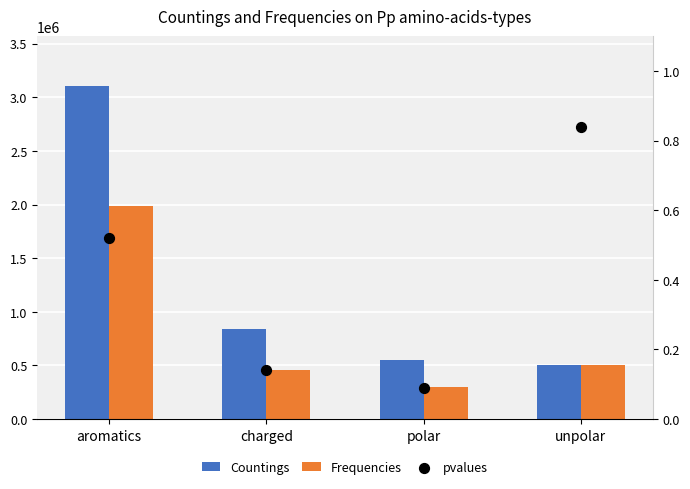

Which series contains the highest Y value?

Countings